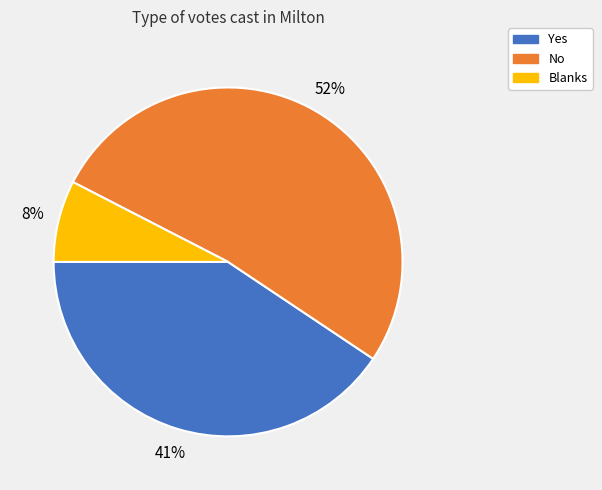

Between Yes and No, which is larger?

No